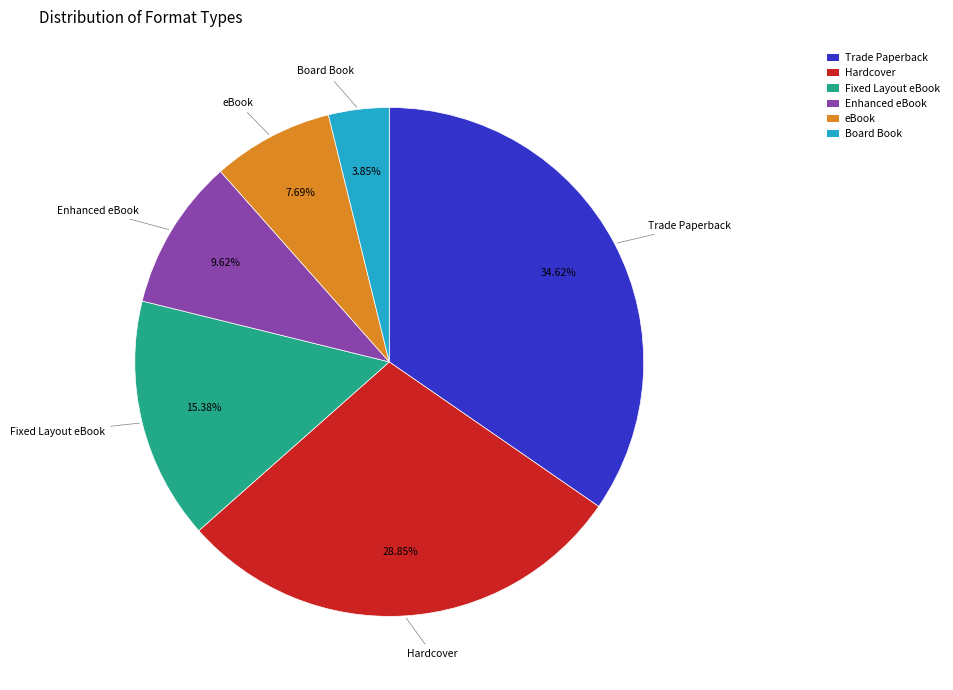

Between Hardcover and Trade Paperback, which is larger?

Trade Paperback